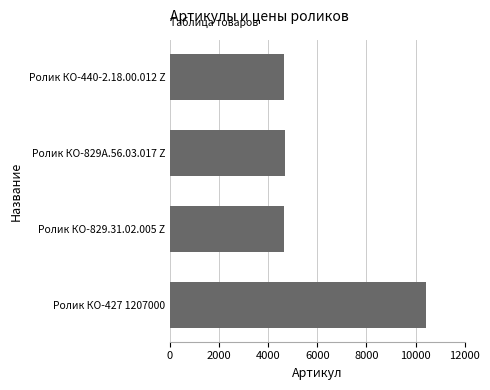

What is the difference between the maximum and minimum values?

5782